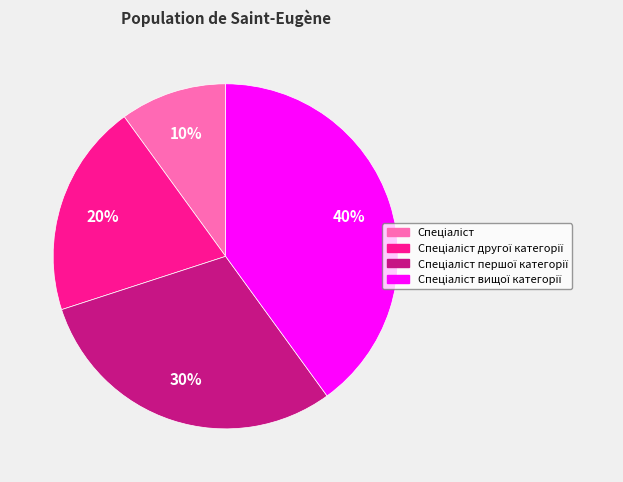

To the nearest percent, what is the difference between the largest and smallest slice percentages?

30%